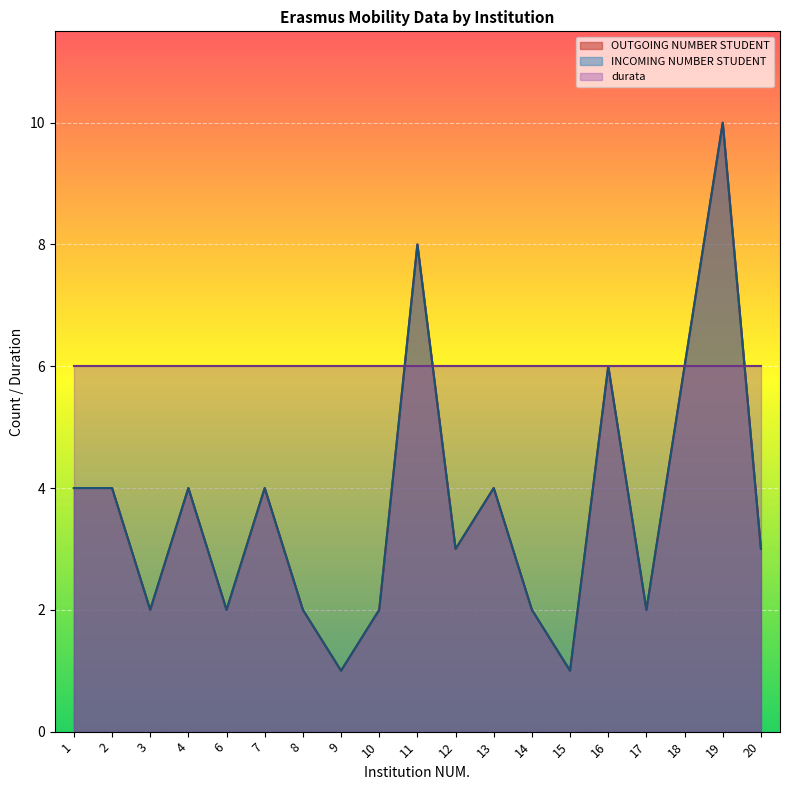

What is the highest value of the OUTGOING NUMBER STUDENT series?

10